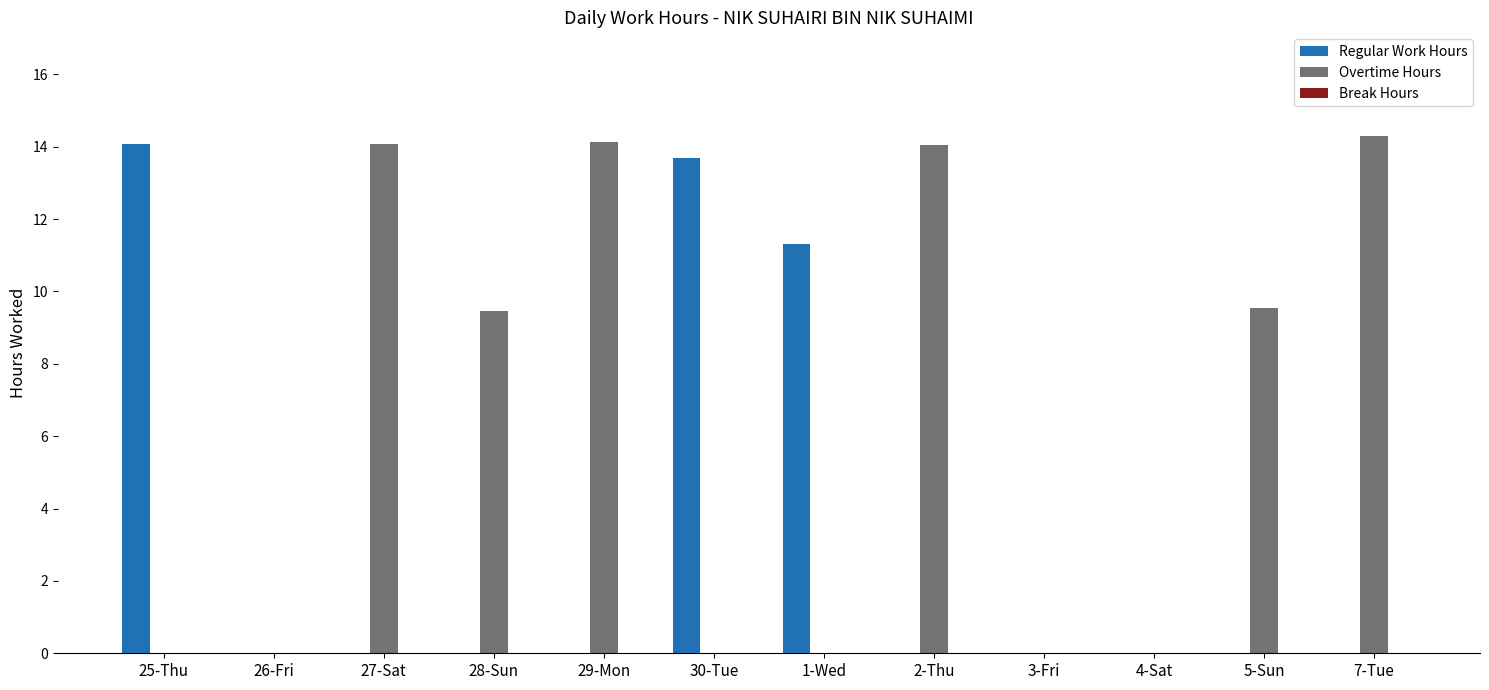

What is the sum of the Overtime Hours values at 29-Mon and 26-Fri?

14.1